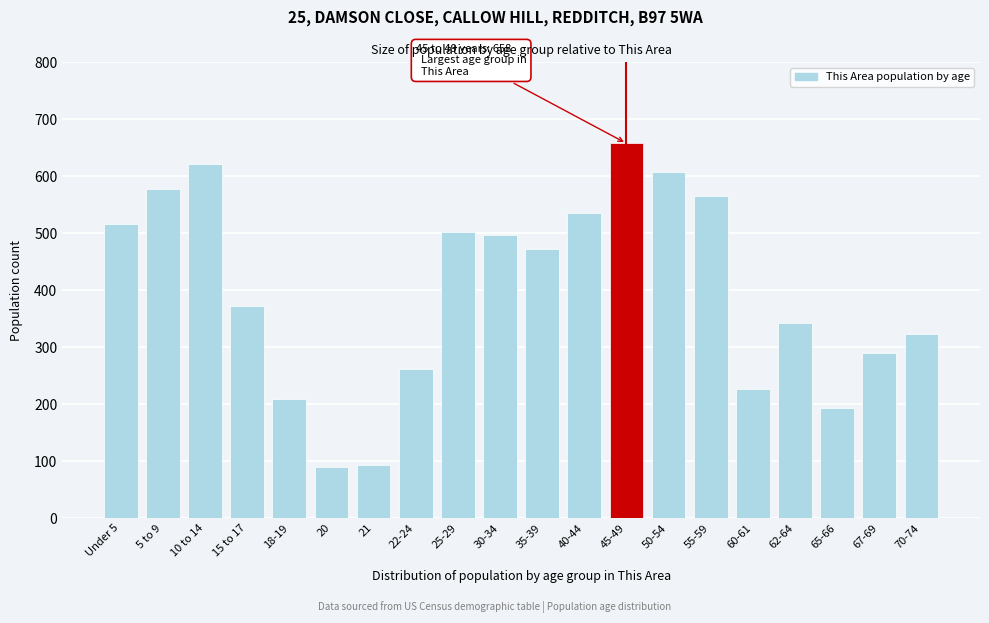

Reading right to left, list all the values displayed in this chart.

324	290	193	343	226	566	607	658	535	473	497	502	262	93	89	209	373	622	578	516